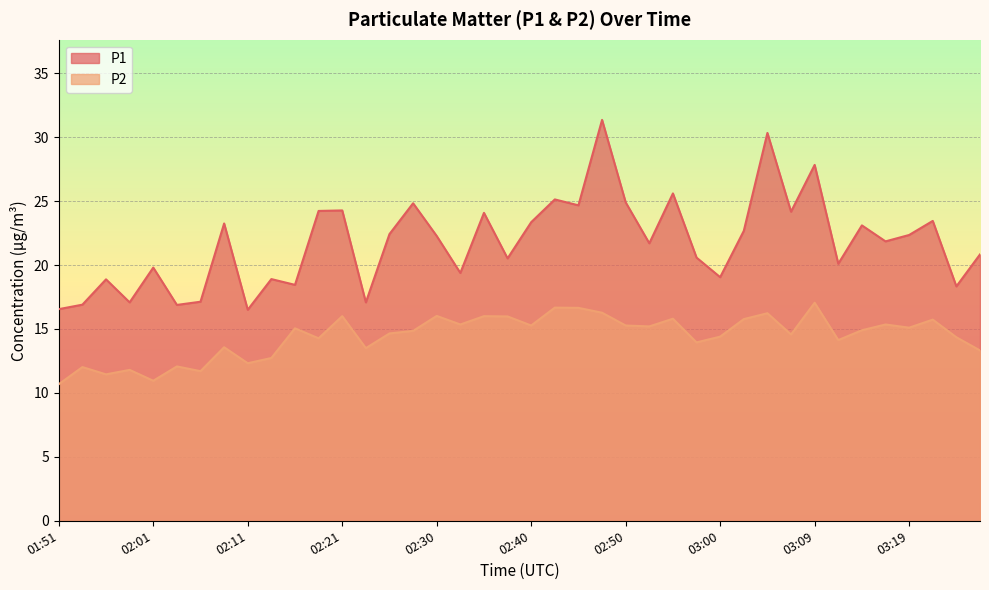

In P2, how many points are lower than both neighbors (excluding endpoints)?

13